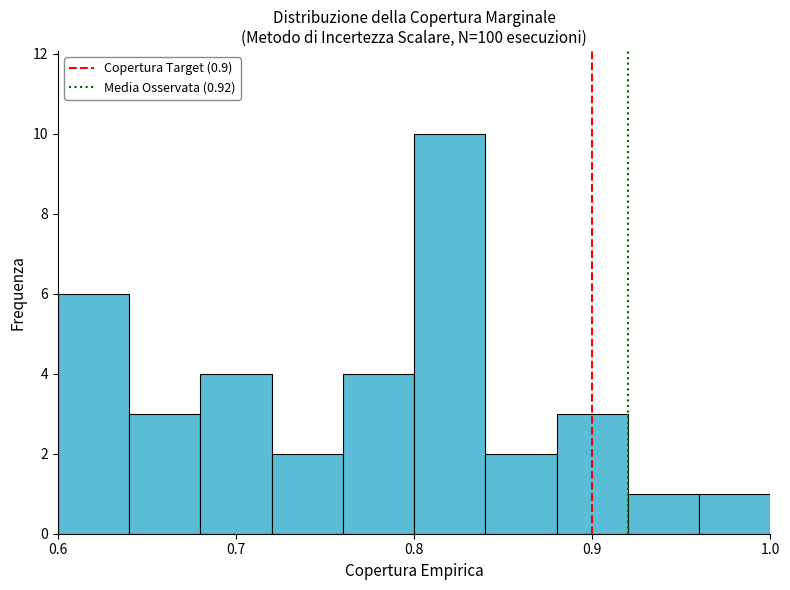

Reading left to right, transcribe this chart: for each bar, give the range it covers on the x-axis and its height. The values are not printed on the chart, so give them approximately, as read against the axis.

0.60 to 0.64: 6
0.64 to 0.68: 3
0.68 to 0.72: 4
0.72 to 0.76: 2
0.76 to 0.80: 4
0.80 to 0.84: 10
0.84 to 0.88: 2
0.88 to 0.92: 3
0.92 to 0.96: 1
0.96 to 1.00: 1